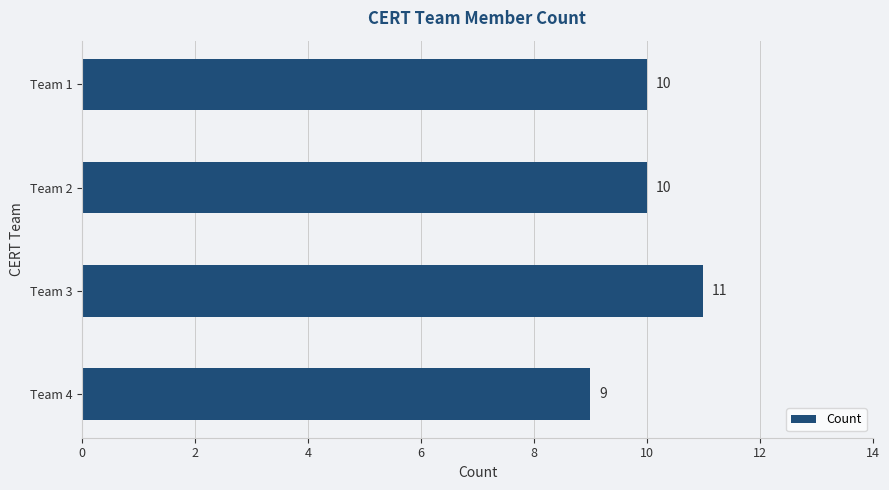

The chart shows a value of 7 at Team 1. True or false?

False